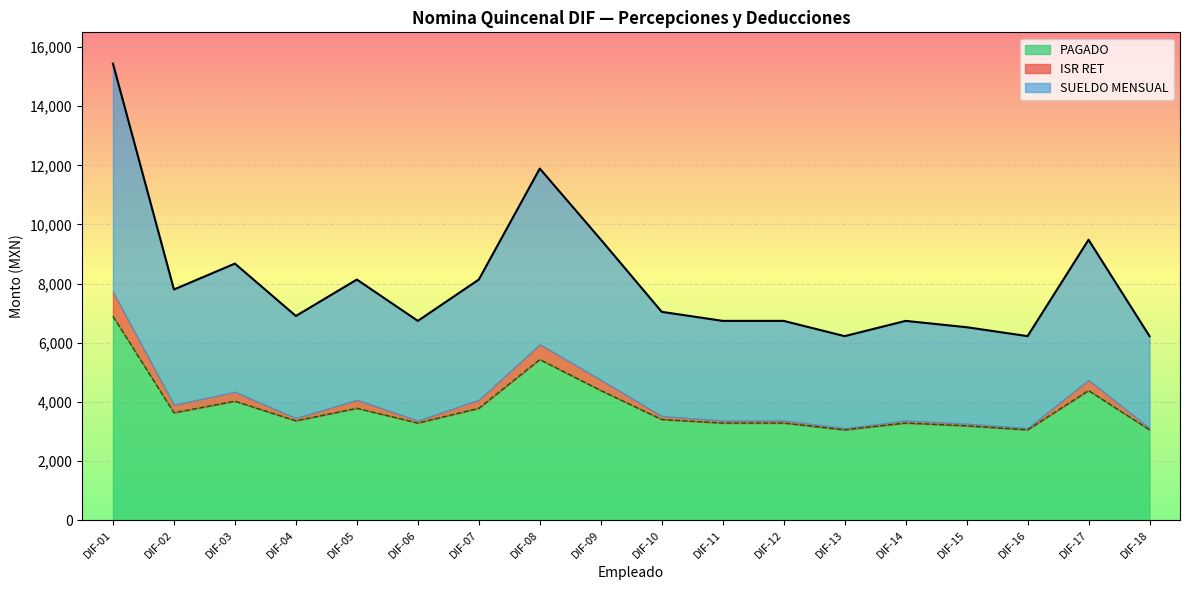

The value of PAGADO at DIF-01 is 12176. True or false?

False